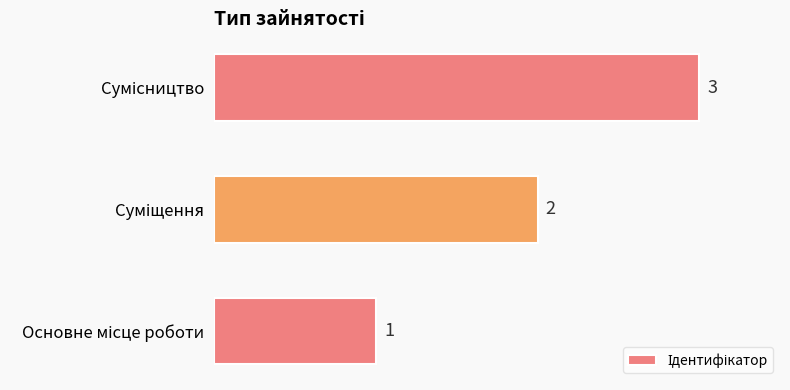

What is the sum of all values?

6